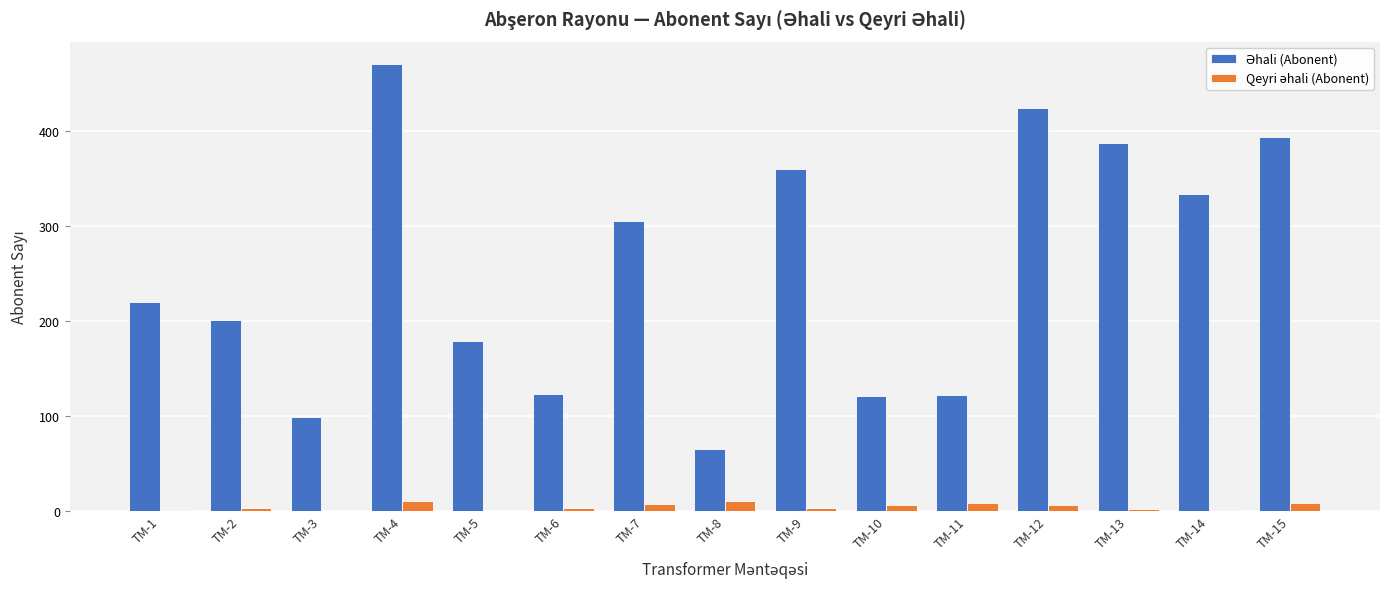

At which category does the chart reach its peak across all series?

TM-4